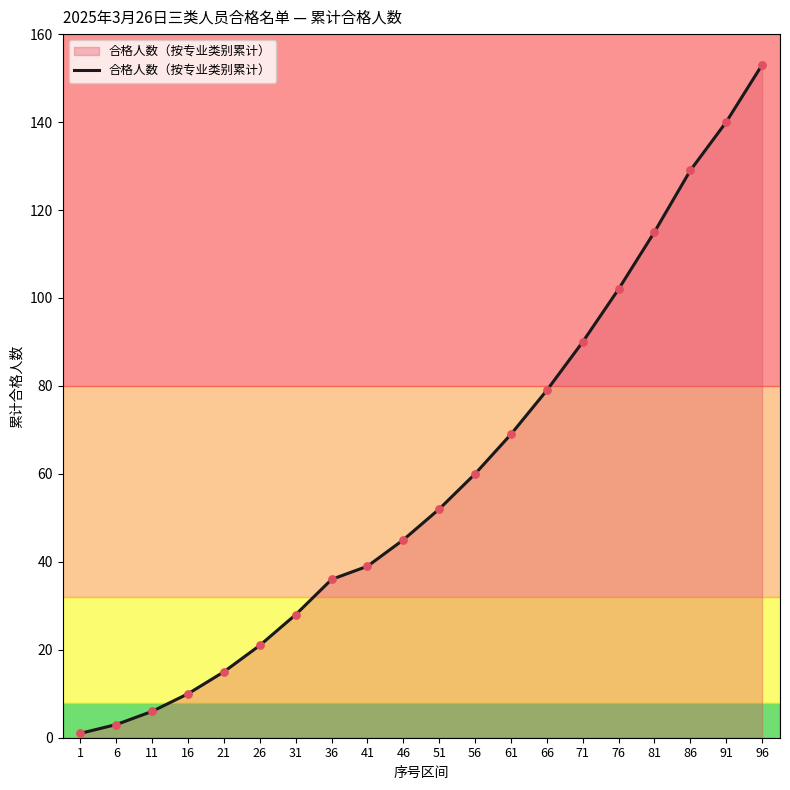

What is the ratio of the value at 31 to the value at 51?

0.5